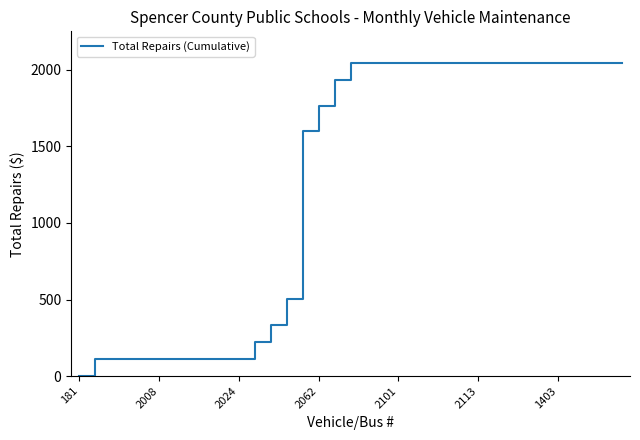

What is the difference between the maximum and minimum values?

2046.9